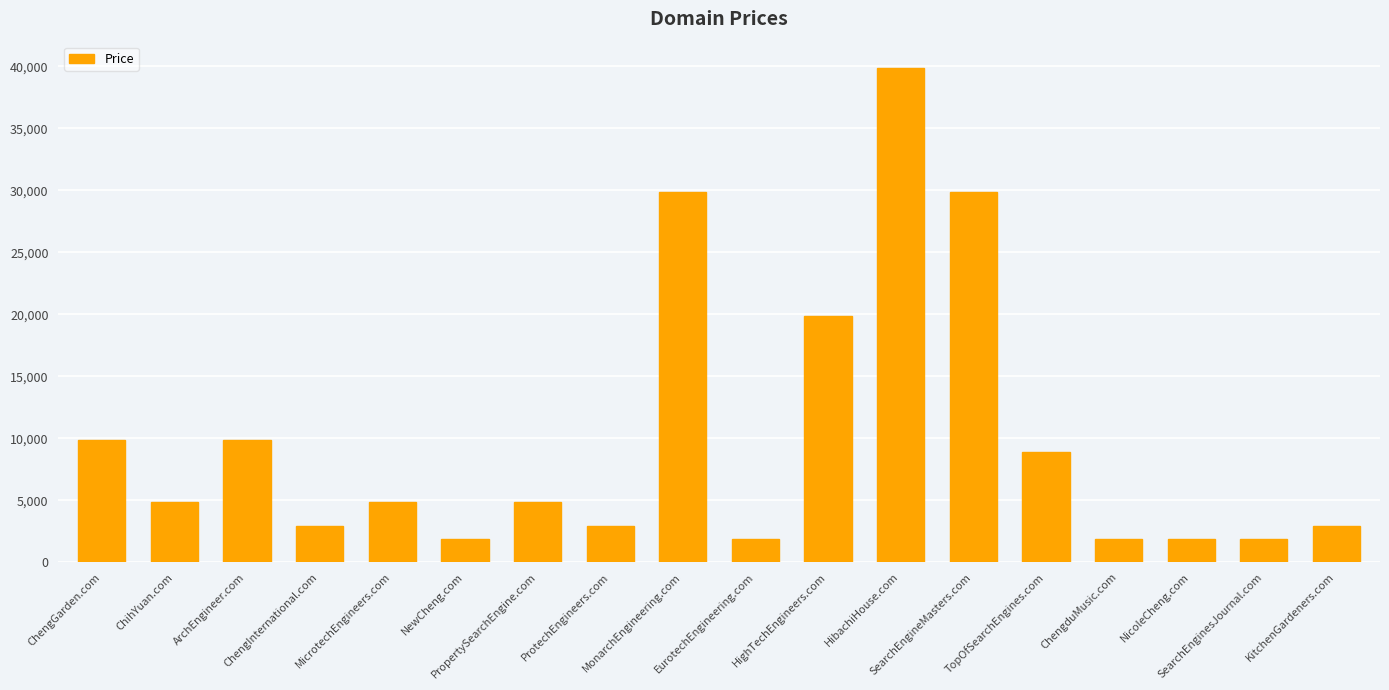

Does the chart contain any negative values?

No